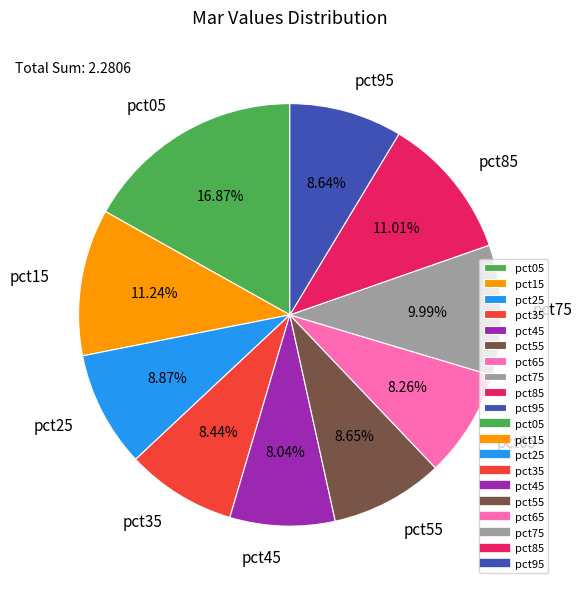

Is the sum of pct65 and pct55 greater than half?

No